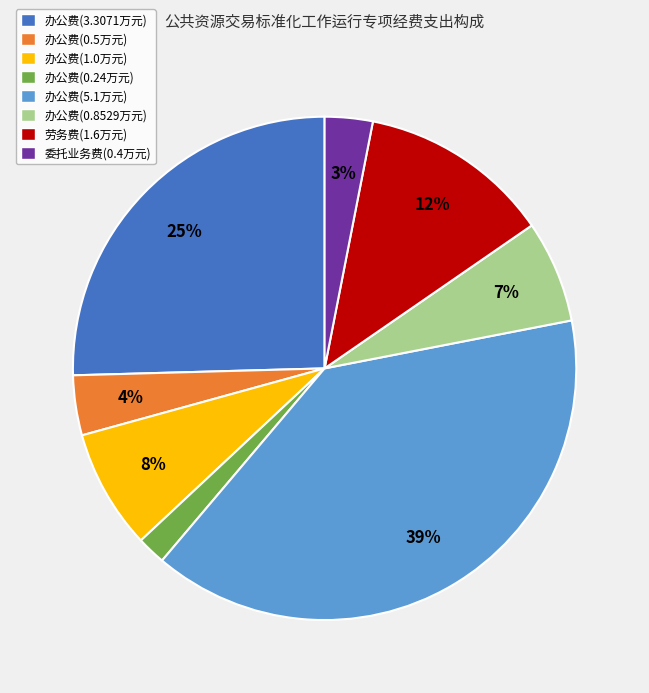

Is there any slice that represents more than half of the pie?

No